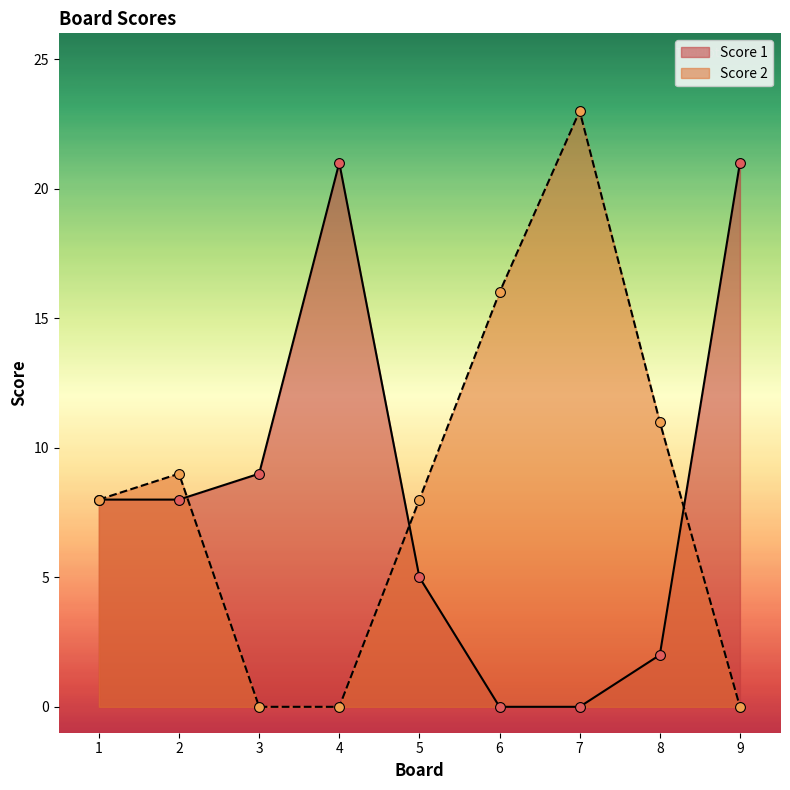

Which series reaches the maximum Y coordinate?

Score 2